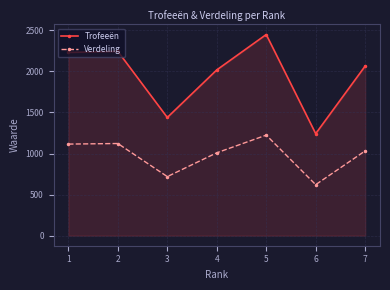

What is the sum of all Trofeeën values?

13688